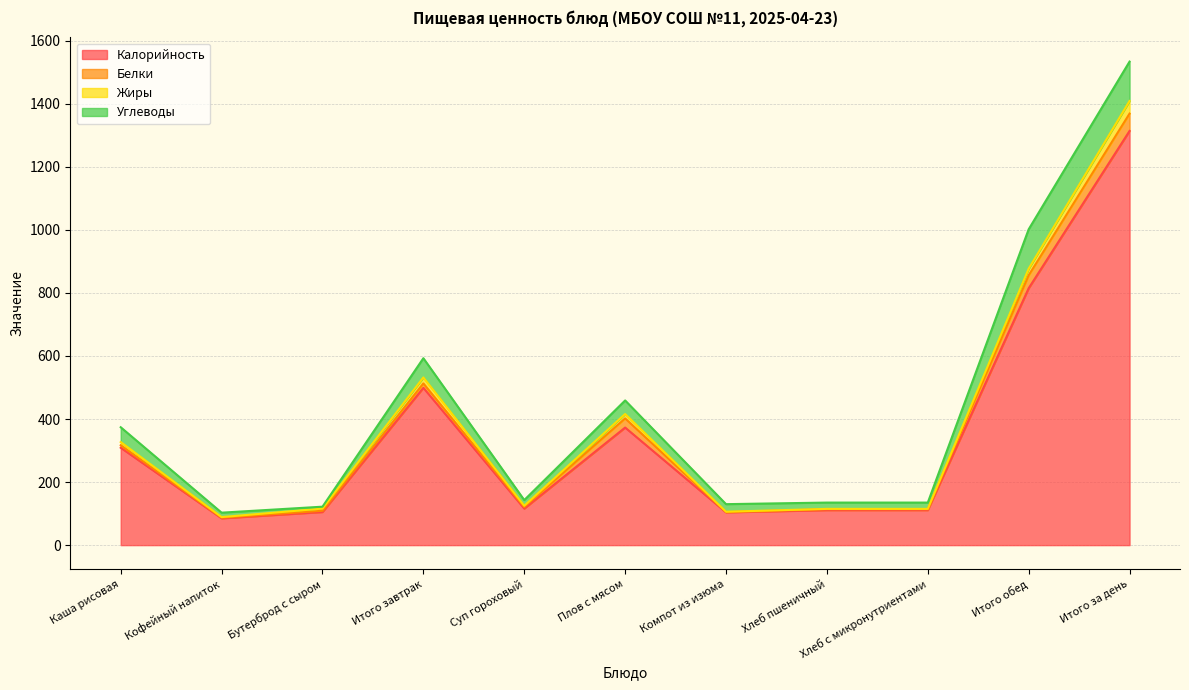

What is the average value of the Жиры series?

11